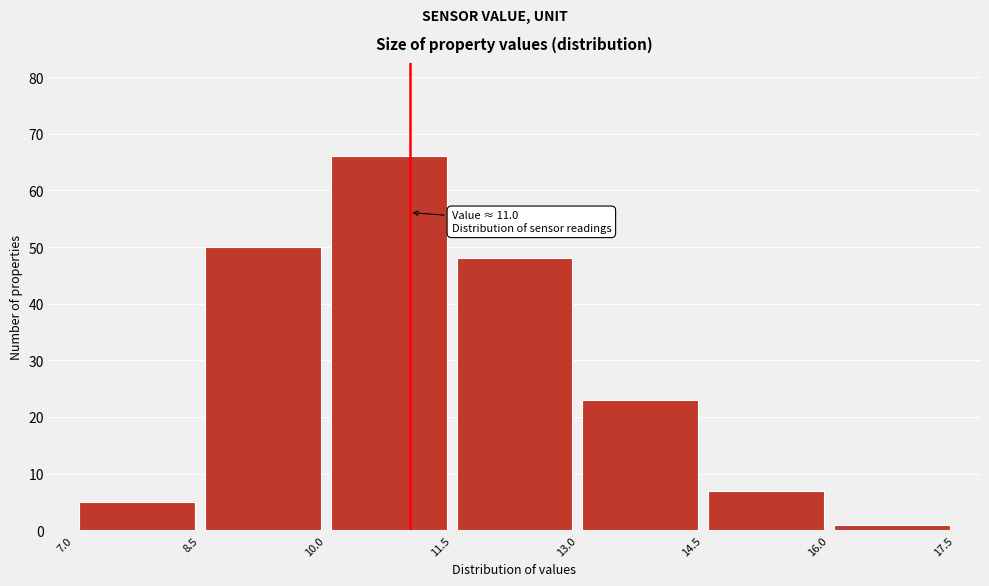

Over which range of the x-axis is the bar tallest?

10.0 to 11.5